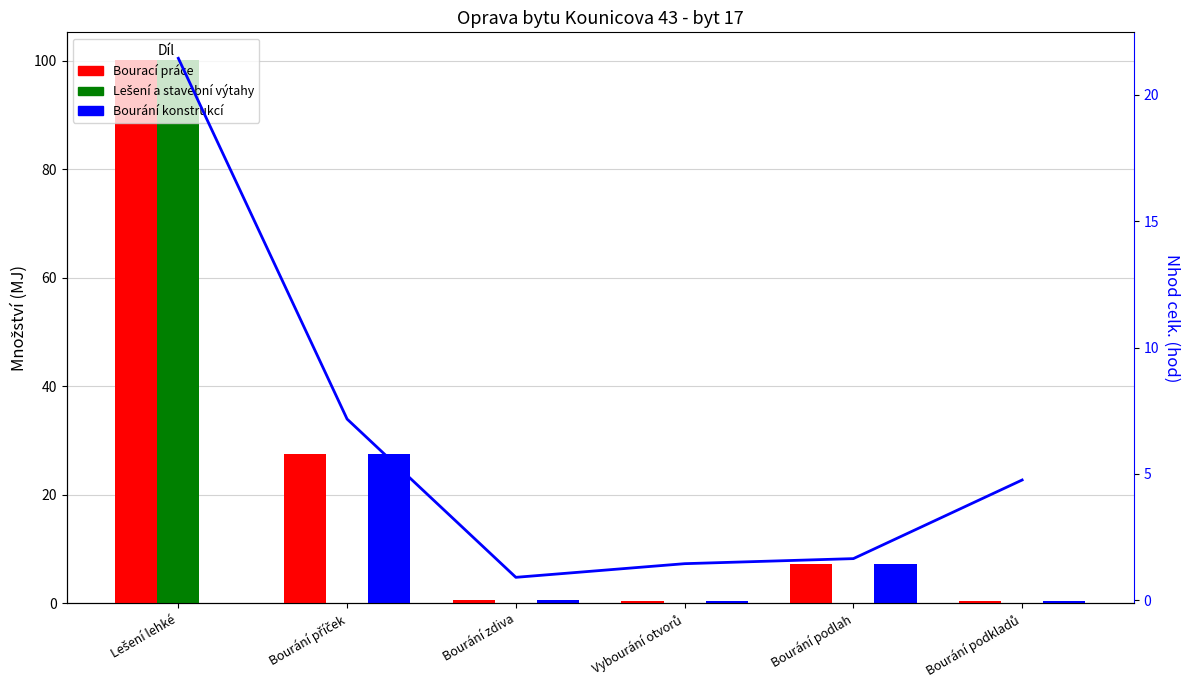

Are the bars horizontal?

No